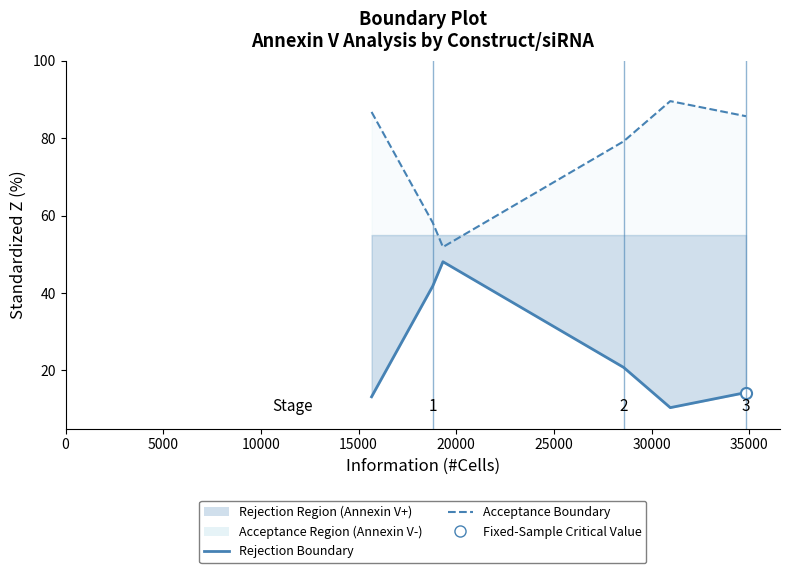

What is the total value across all series at 25000?

100.0